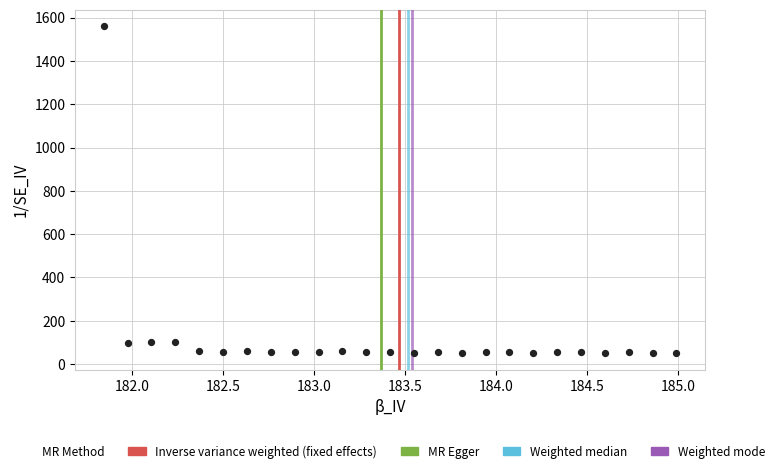

What is the range of X values (max minus min)?

3.1